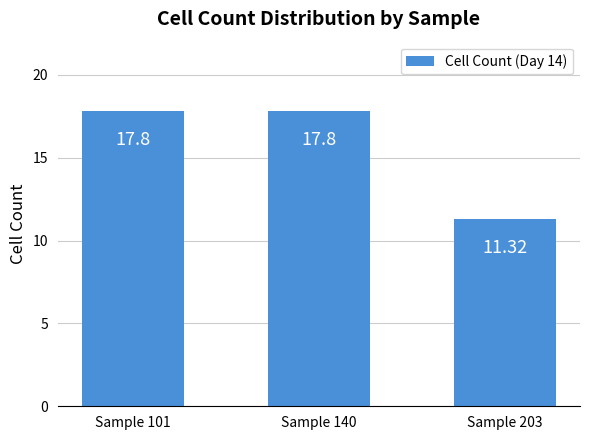

Are the bars horizontal?

No